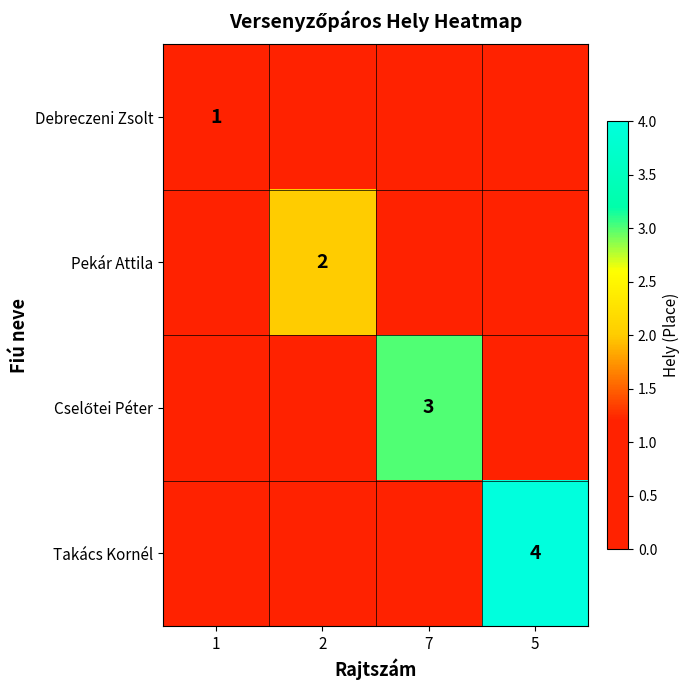

At which category is the sum across all series the highest?

5